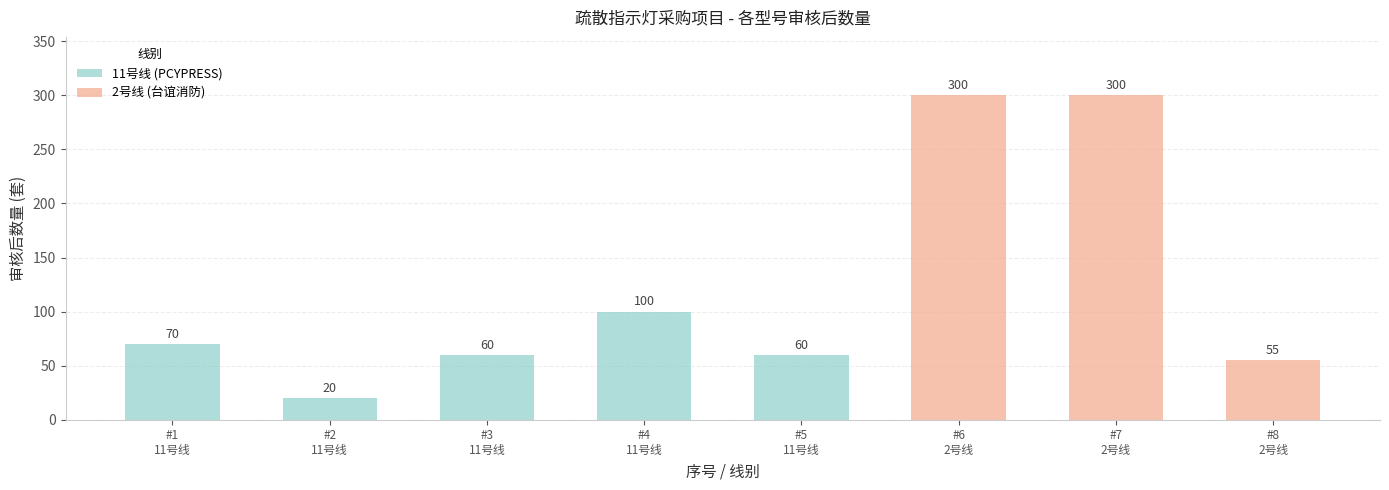

Does the chart contain any negative values?

No